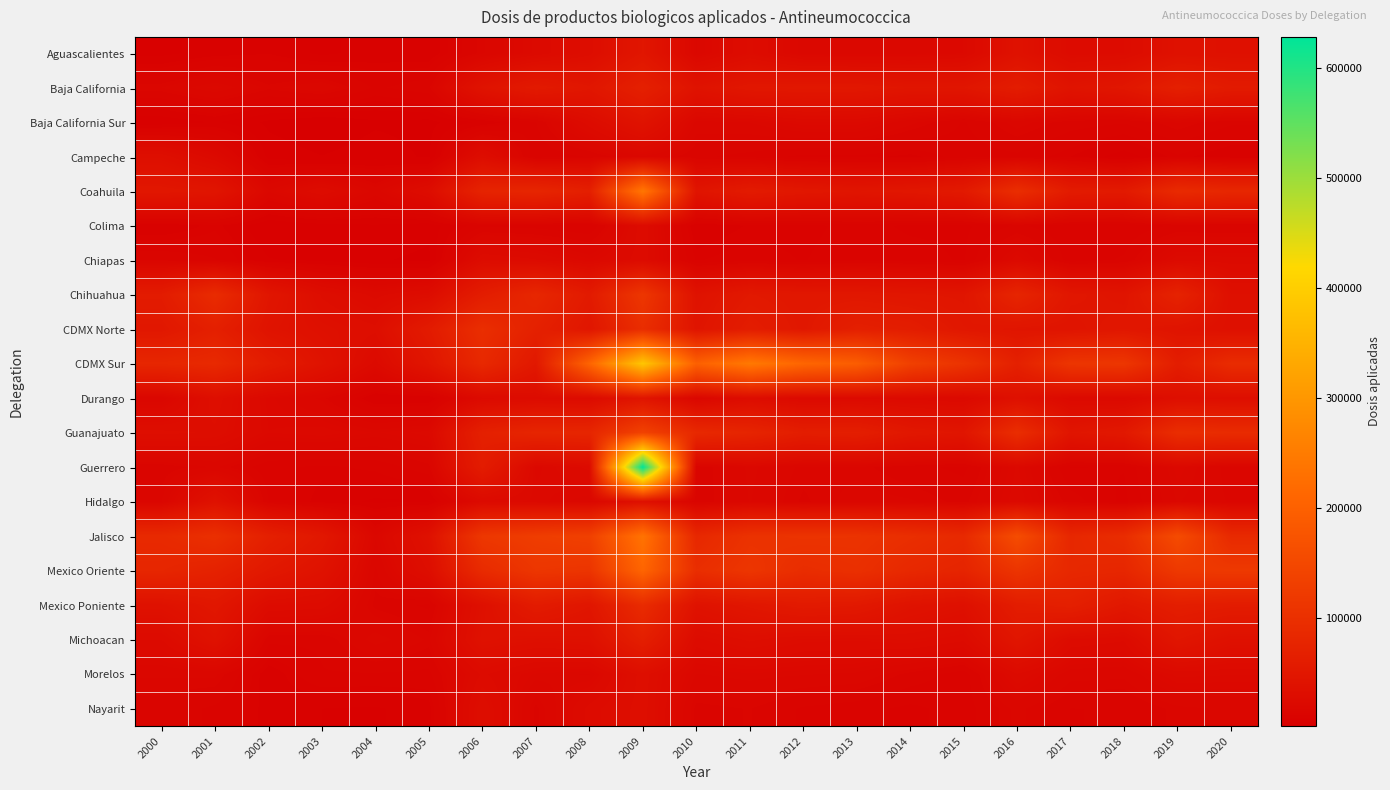

Rank the series at 2018 from highest to lowest value.

CDMX Sur, Jalisco, Mexico Oriente, Coahuila, Guanajuato, Mexico Poniente, CDMX Norte, Baja California, Chihuahua, Aguascalientes, Michoacan, Durango, Morelos, Chiapas, Baja California Sur, Nayarit, Colima, Guerrero, Hidalgo, Campeche